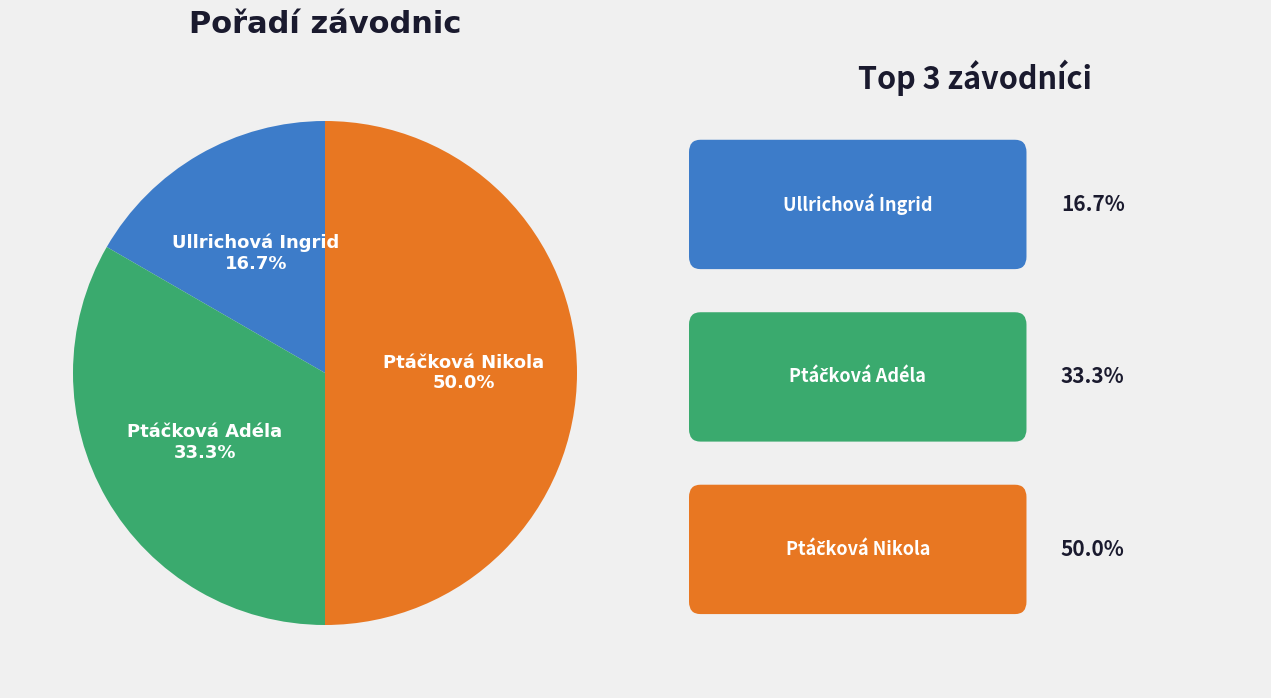

Does Ullrichová Ingrid represent more than half of the total?

No